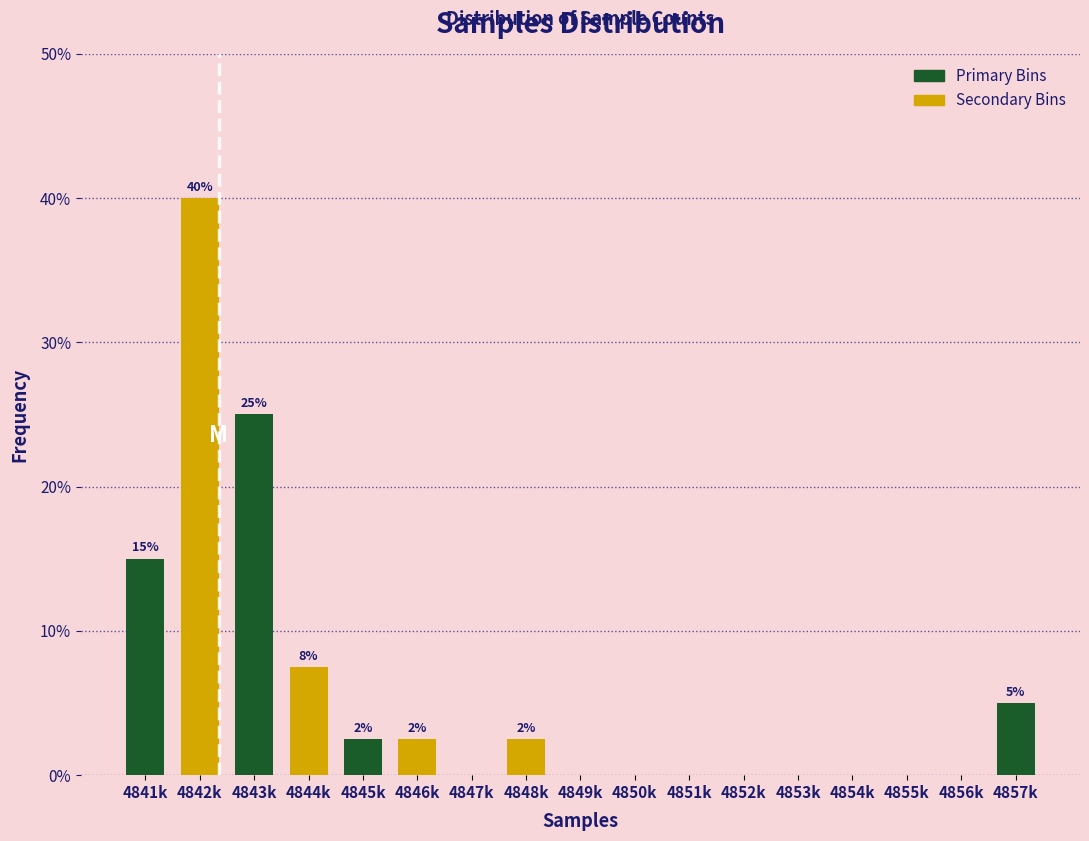

Reading right to left, list all the values displayed in this chart.

4857k=5.0	4856k=0.0	4855k=0.0	4854k=0.0	4853k=0.0	4852k=0.0	4851k=0.0	4850k=0.0	4849k=0.0	4848k=2.5	4847k=0.0	4846k=2.5	4845k=2.5	4844k=7.5	4843k=25.0	4842k=40.0	4841k=15.0